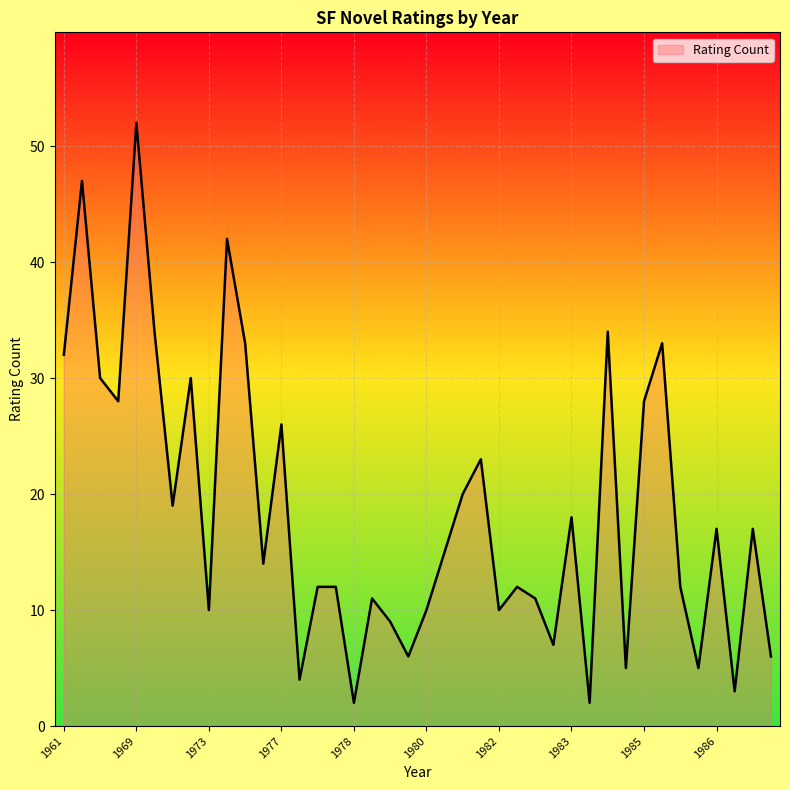

What is the maximum value shown in the chart?

52